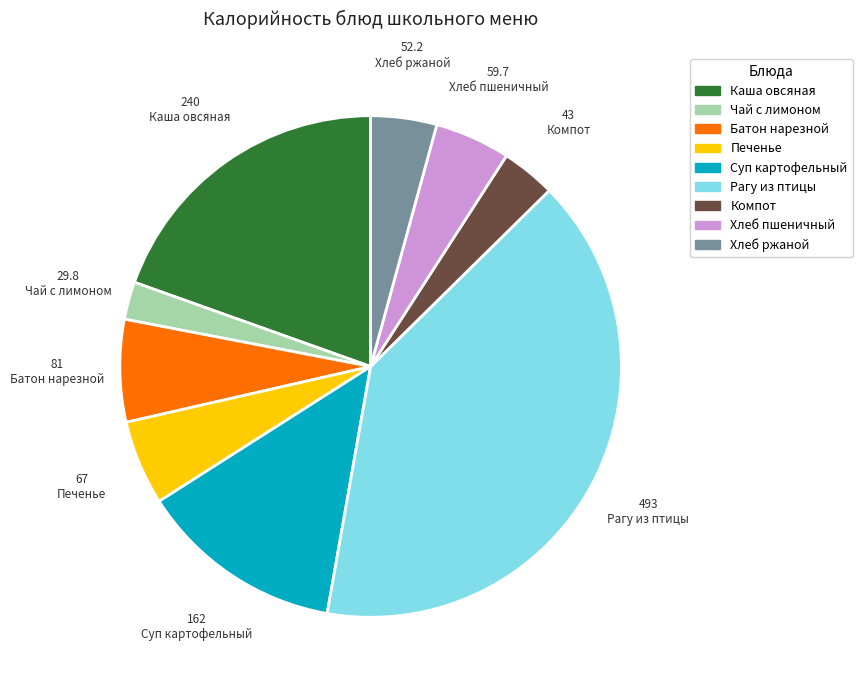

How many segments does this pie chart have?

9